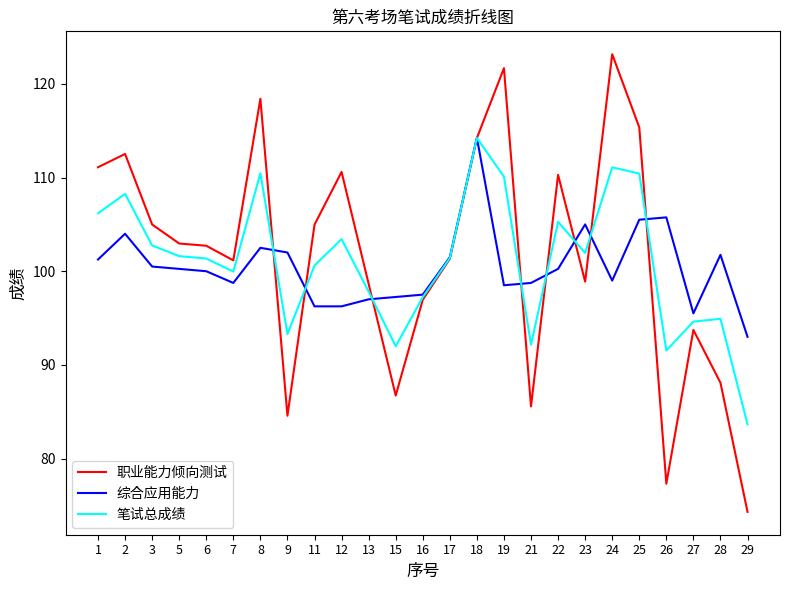

What is the maximum value shown in the chart?

123.2